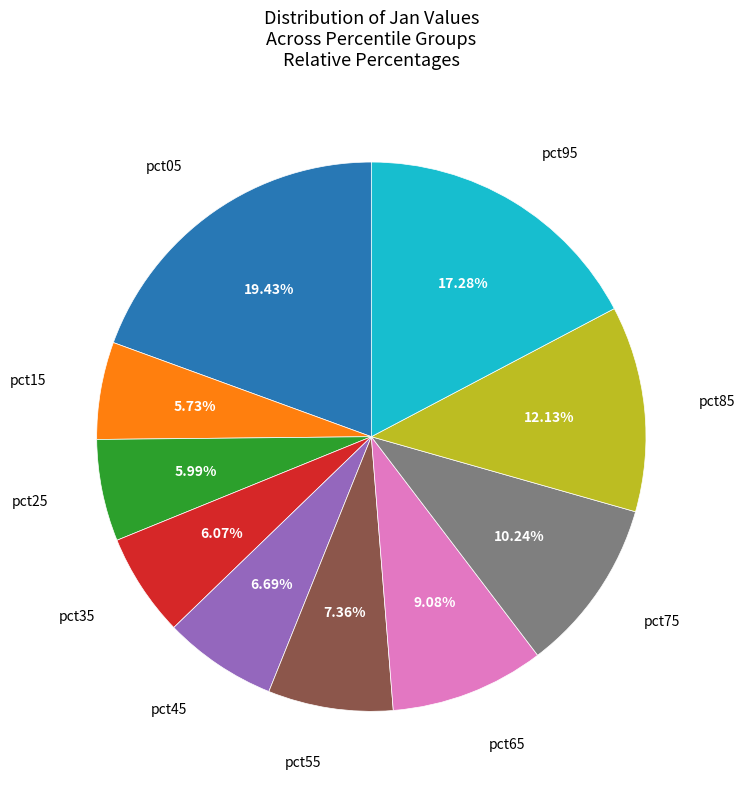

Count the number of slices in the pie.

10